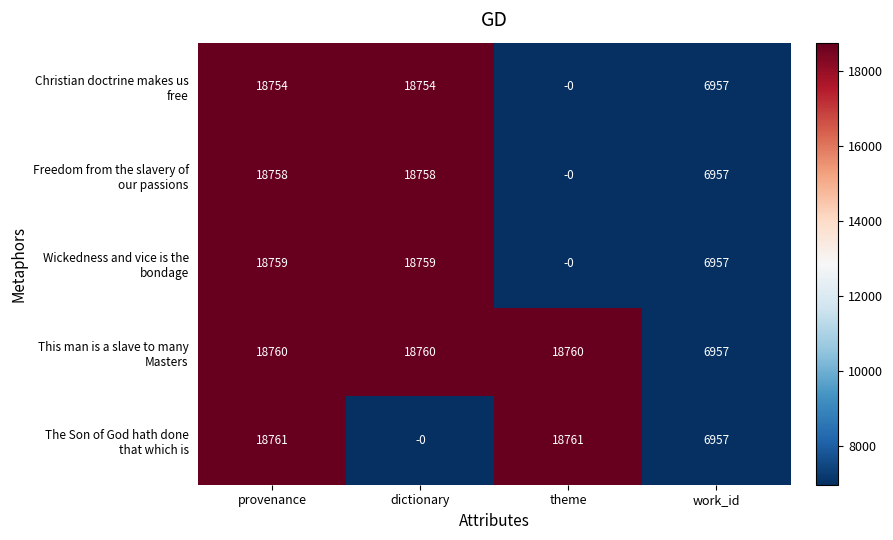

At which category is the sum across all series the highest?

provenance